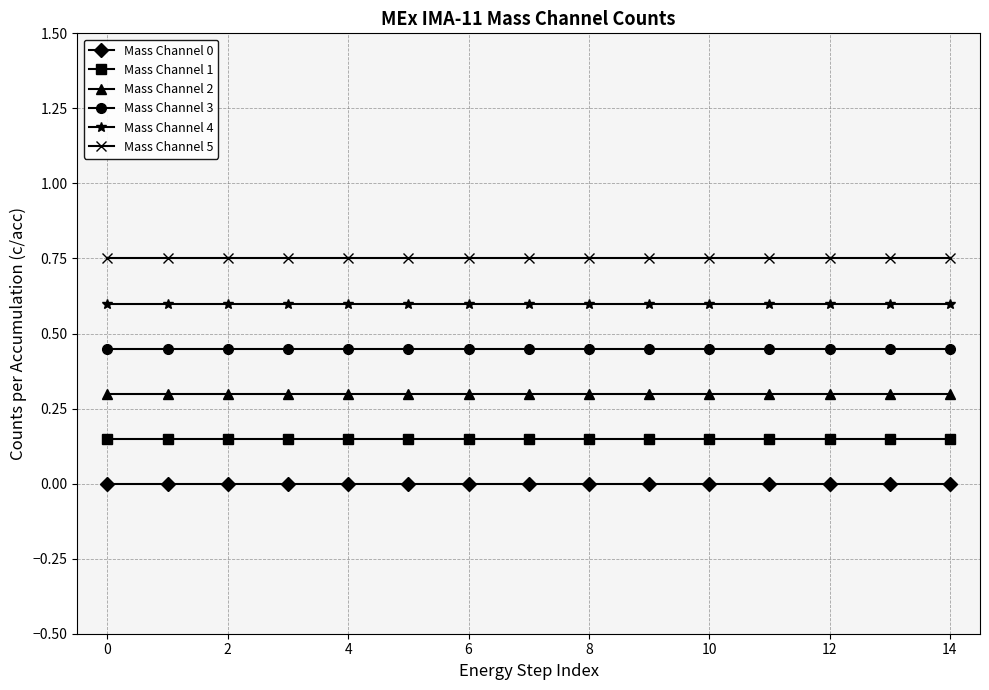

What are all the series names shown in the legend?

Mass Channel 0, Mass Channel 1, Mass Channel 2, Mass Channel 3, Mass Channel 4, Mass Channel 5